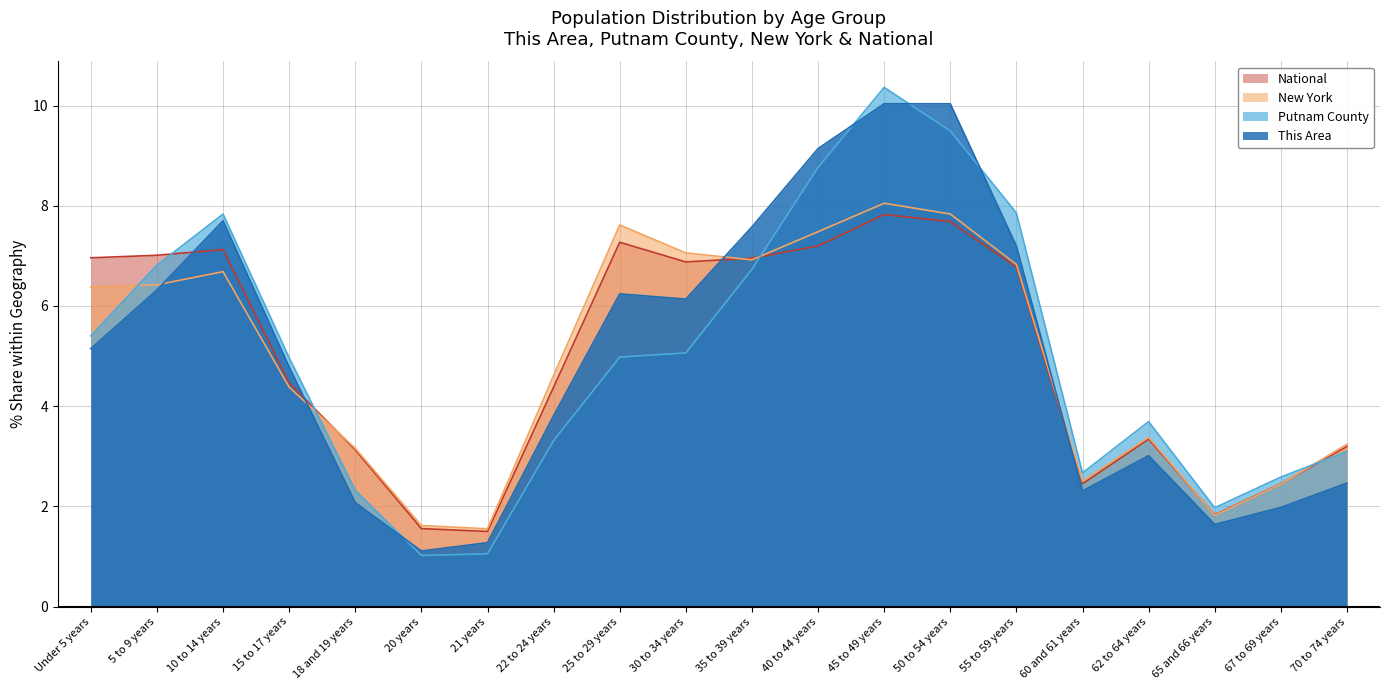

How many interior local valleys does the This Area series have?

4